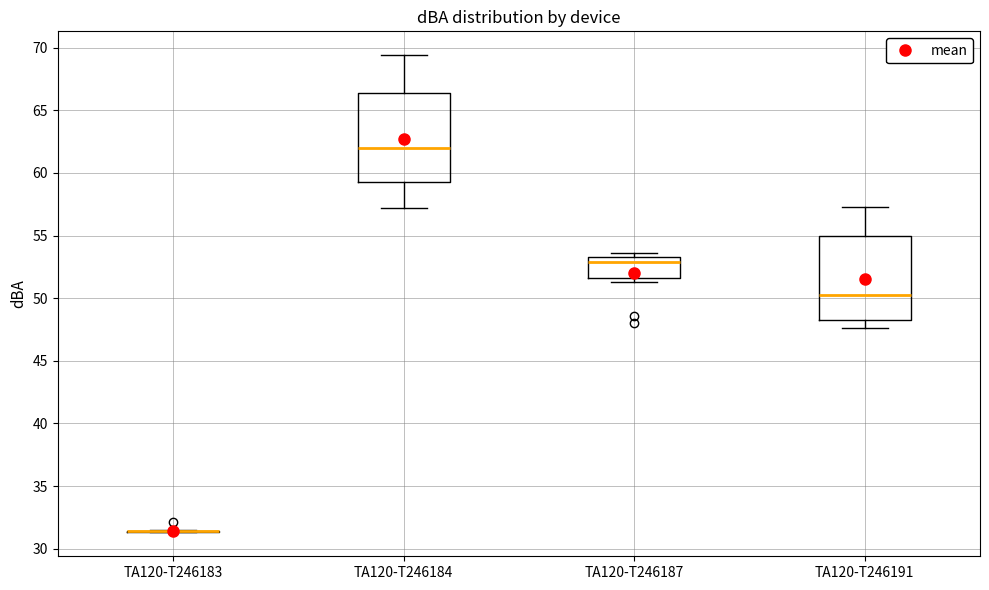

Reading left to right, read every box against the y-axis: the position of its median line, the range the box covers, and the ends of its whiskers. The values are not printed on the chart, so give them approximately, as read against the axis.

TA120-T246183: box collapsed to a line at 31.5, whiskers 31.5 to 31.5
TA120-T246184: median 62.0, box 59.5 to 66.5, whiskers 57.0 to 69.5
TA120-T246187: median 53.0, box 51.5 to 53.5, whiskers 51.5 (just below the box's lower edge) to 53.5 (just above the box's upper edge)
TA120-T246191: median 50.5, box 48.5 to 55.0, whiskers 47.5 to 57.5